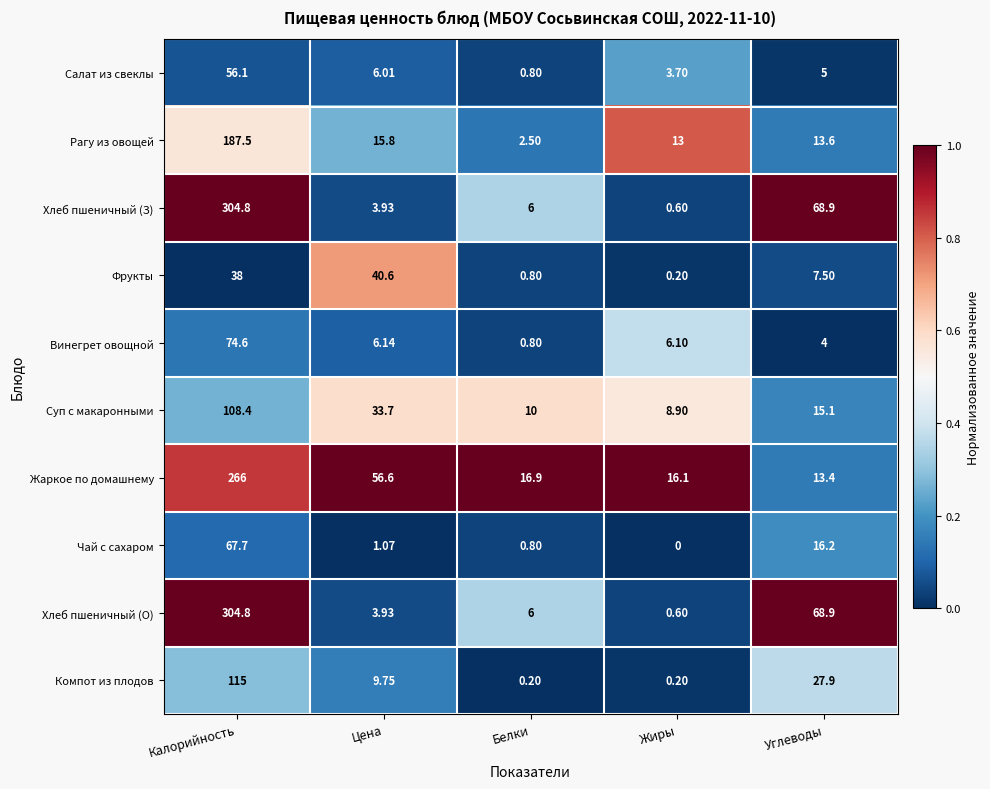

At which category does the chart reach its minimum across all series?

Жиры